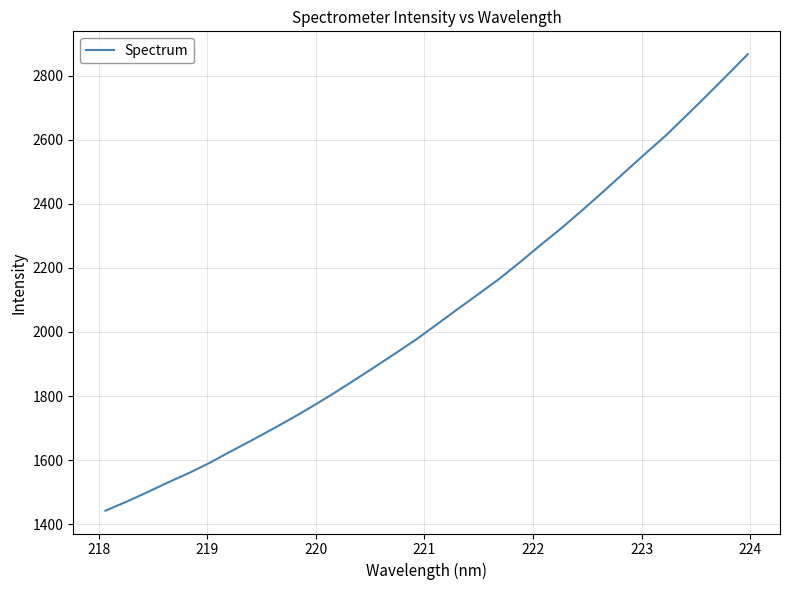

True or false: there are more than 2 points higher than both neighbors.

False